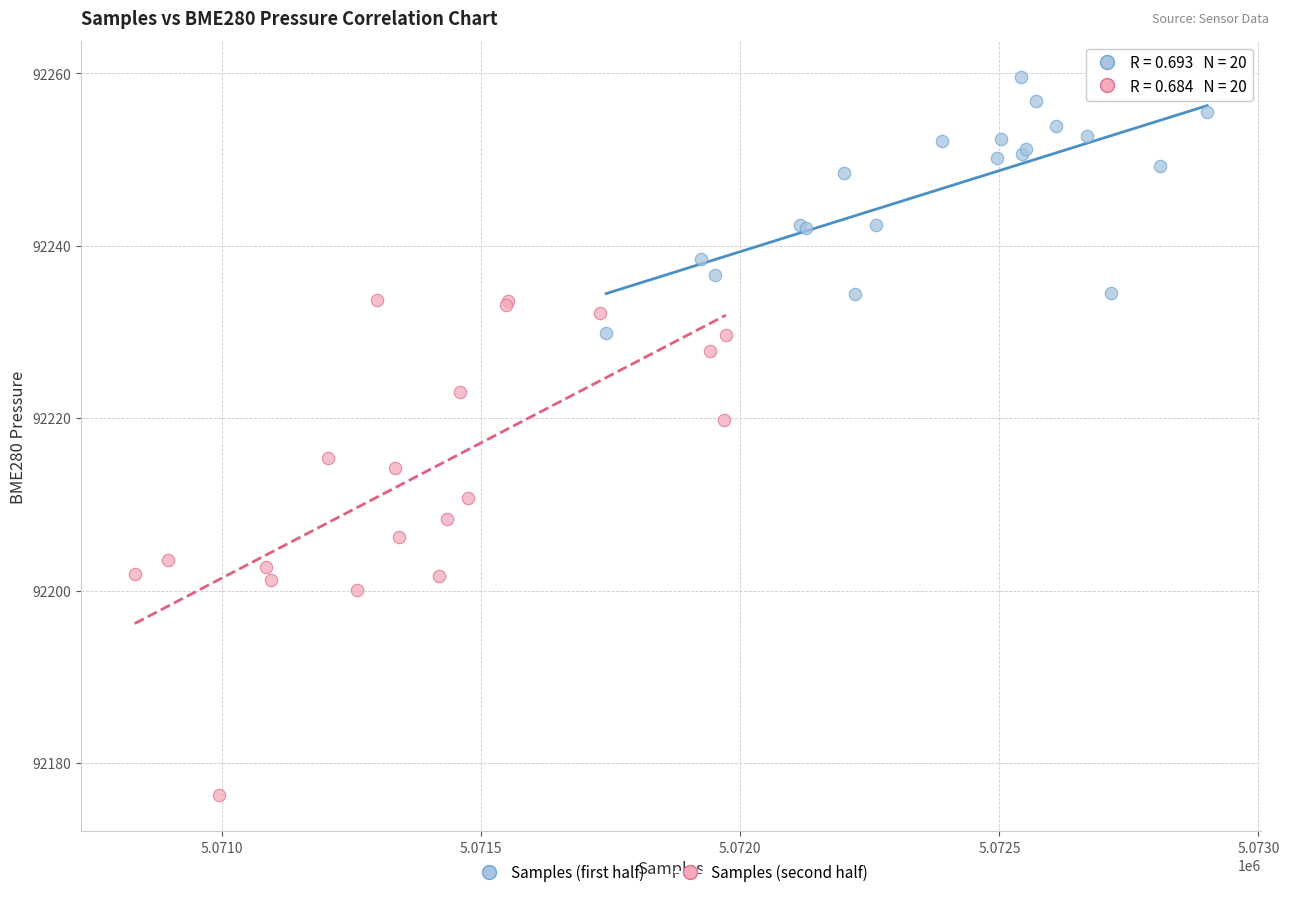

Which series contains the highest Y value?

Samples (first half)